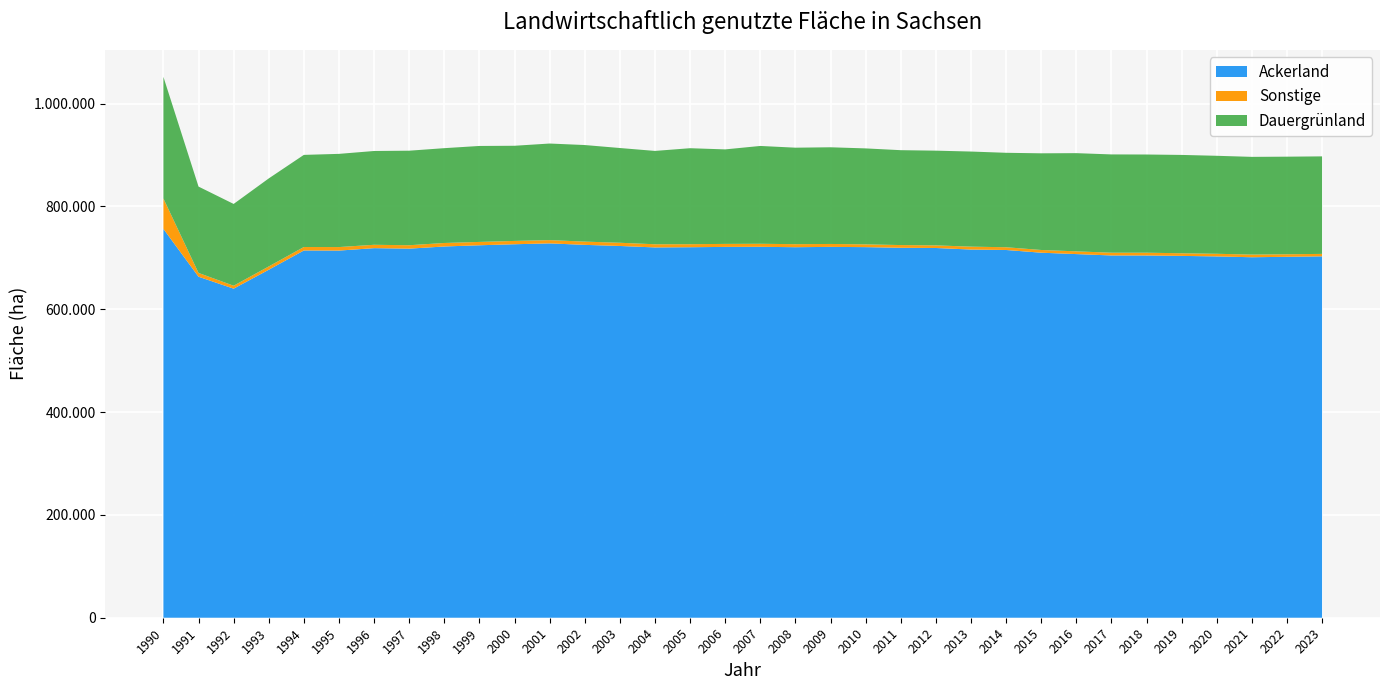

Reading left to right, what are all the values shown in this chart?

Ackerland: 1990=756165.0	1991=663208.0	1992=639971.0	1993=676782.0	1994=714215.0	1995=714013.6	1996=718756.0	1997=717797.0	1998=722004.0	1999=724354.0	2000=726356.0	2001=728034.0	2002=725149.0	2003=723000.0	2004=720157.0	2005=720560.0	2006=721172.0	2007=721373.0	2008=720594.0	2009=721222.0	2010=720739.0	2011=719493.0	2012=719070.0	2013=716043.0	2014=715190.0	2015=709905.0	2016=707210.0	2017=704559.0	2018=704498.0	2019=703711.0	2020=702673.0	2021=701091.0	2022=701916.0	2023=702846.0
Sonstige: 1990=59103.0	1991=7323.0	1992=5705.0	1993=6363.0	1994=6747.0	1995=6848.4	1996=6532.0	1997=6631.0	1998=6806.0	1999=6503.0	2000=6449.0	2001=6367.0	2002=6325.0	2003=6237.0	2004=6149.0	2005=5895.0	2006=5838.0	2007=5879.0	2008=5882.0	2009=5679.0	2010=5381.0	2011=5264.0	2012=5058.0	2013=5636.0	2014=5336.0	2015=5283.0	2016=5337.0	2017=5322.0	2018=5402.0	2019=5099.0	2020=5124.0	2021=5144.0	2022=4939.0	2023=4738.0
Dauergruenland: 1990=236579.0	1991=167959.0	1992=159064.0	1993=171199.0	1994=179171.0	1995=181252.0	1996=182410.0	1997=183847.0	1998=184398.0	1999=186643.0	2000=185068.0	2001=187819.0	2002=187819.0	2003=184263.0	2004=181541.0	2005=186665.0	2006=183805.0	2007=190260.0	2008=187666.0	2009=188020.0	2010=186622.0	2011=184538.0	2012=184222.0	2013=184958.0	2014=183681.0	2015=188005.0	2016=190967.0	2017=191165.0	2018=190969.0	2019=191254.0	2020=190577.0	2021=190054.0	2022=189806.0	2023=189657.0